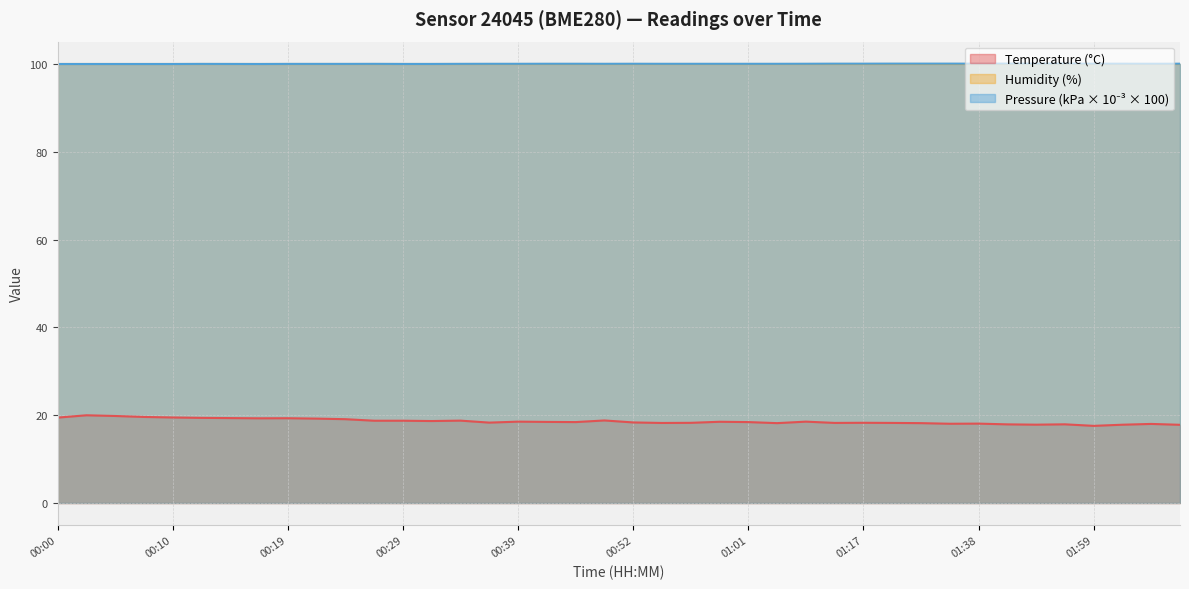

What position from the left is 00:10?

5